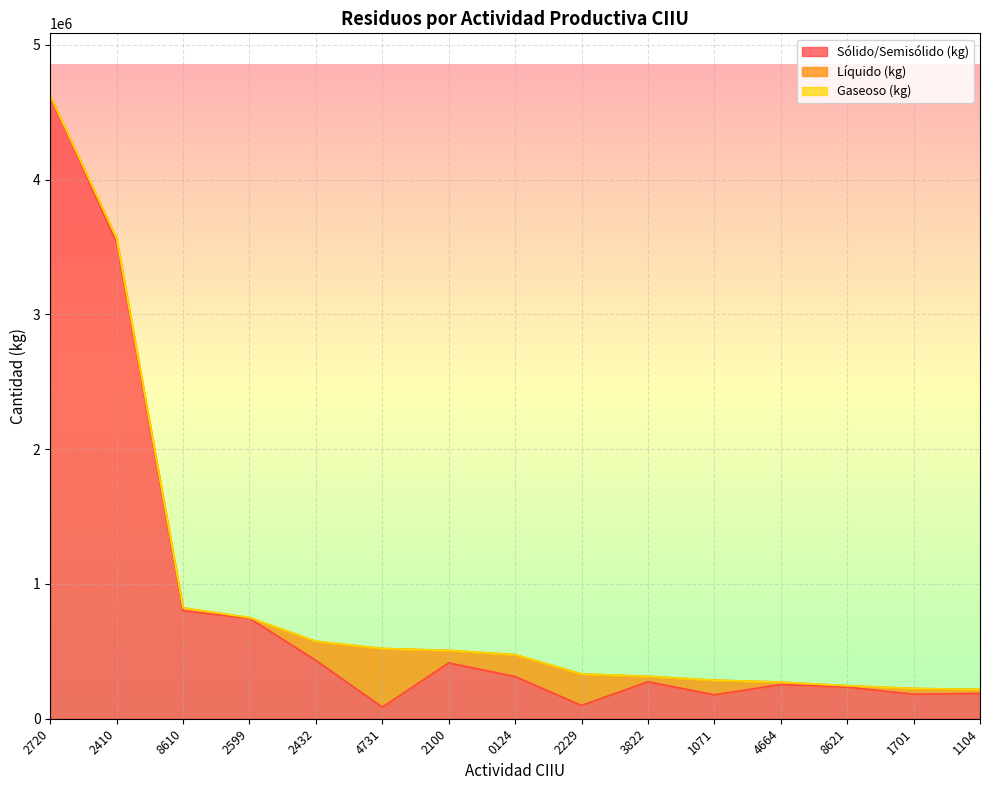

What is the difference between the highest and lowest values at 2229?

233763.5